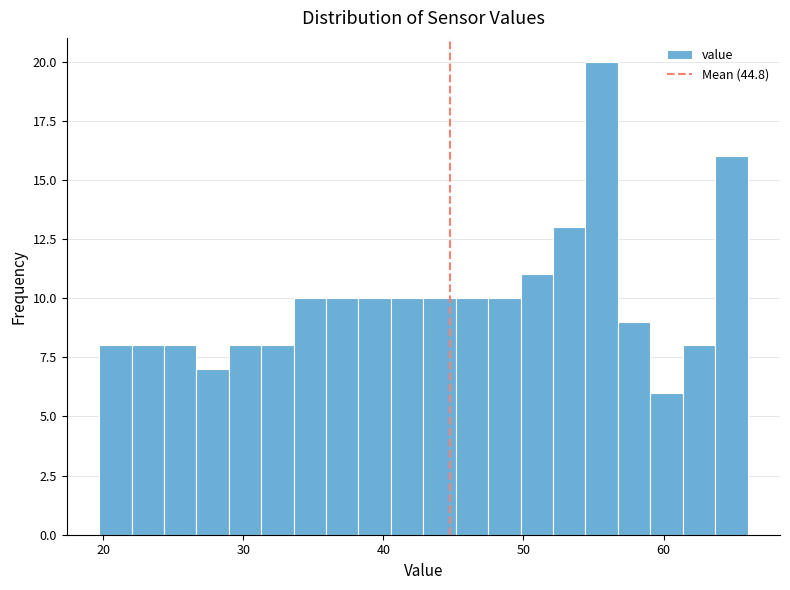

Read against the x-axis, roughly where is the centre of the tallest bar?

56